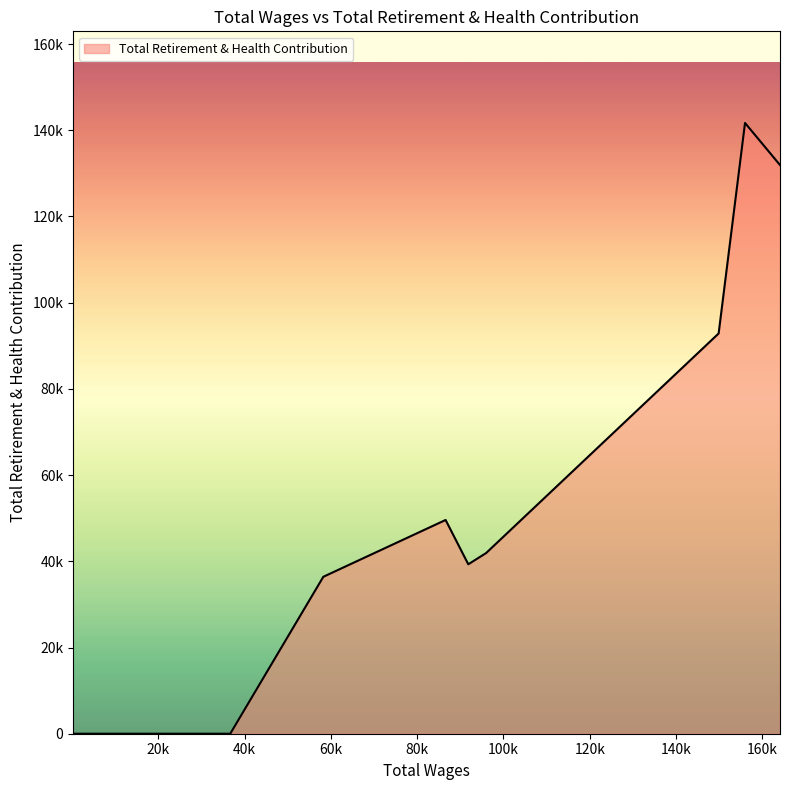

Does the chart have visible grid lines?

No